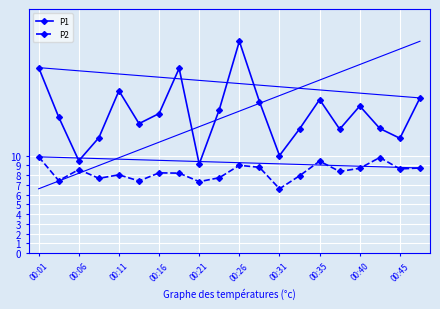

Which series has the largest total across all categories?

P1